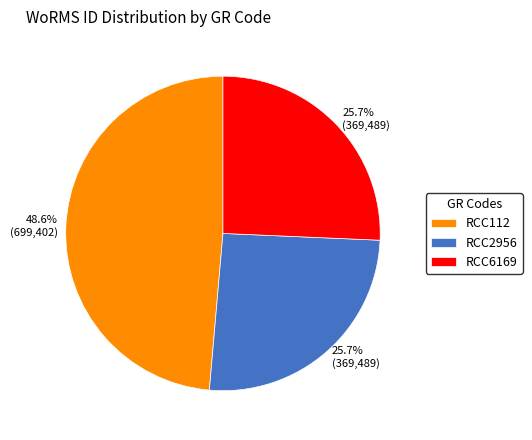

What percentage is the RCC2956 slice, to the nearest percent?

26%